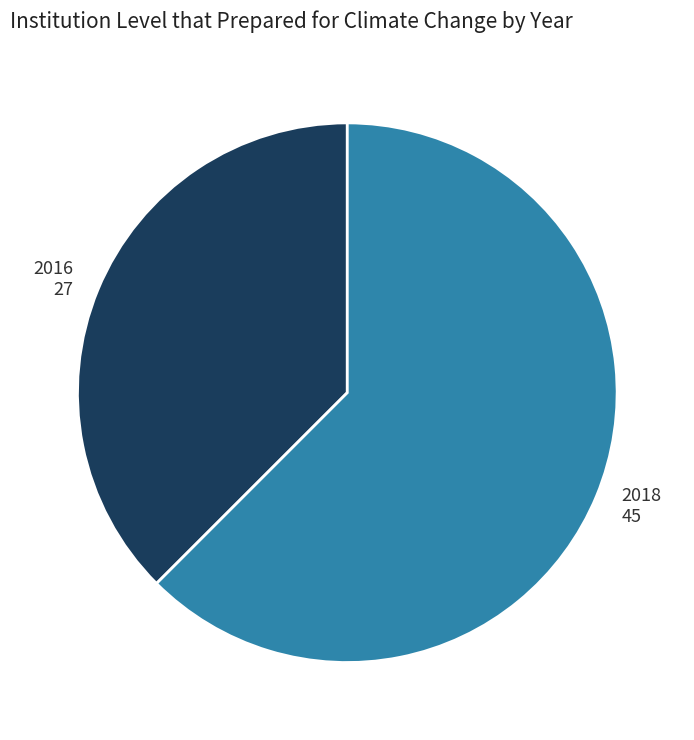

Do 2018 and 2016 together represent more than half of the pie?

Yes